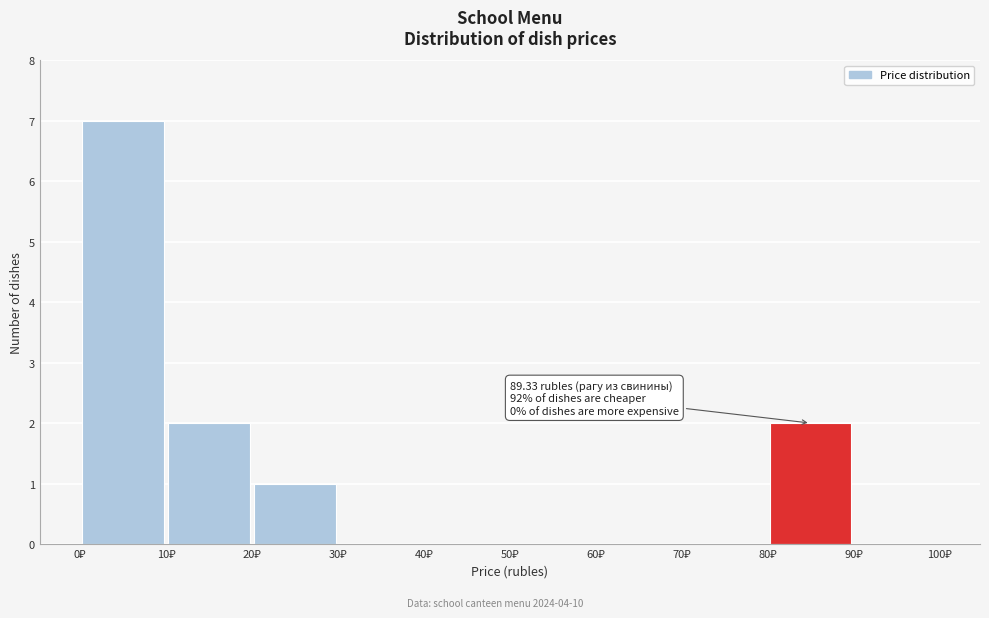

Which range on the x-axis has the tallest bar?

0 to 10